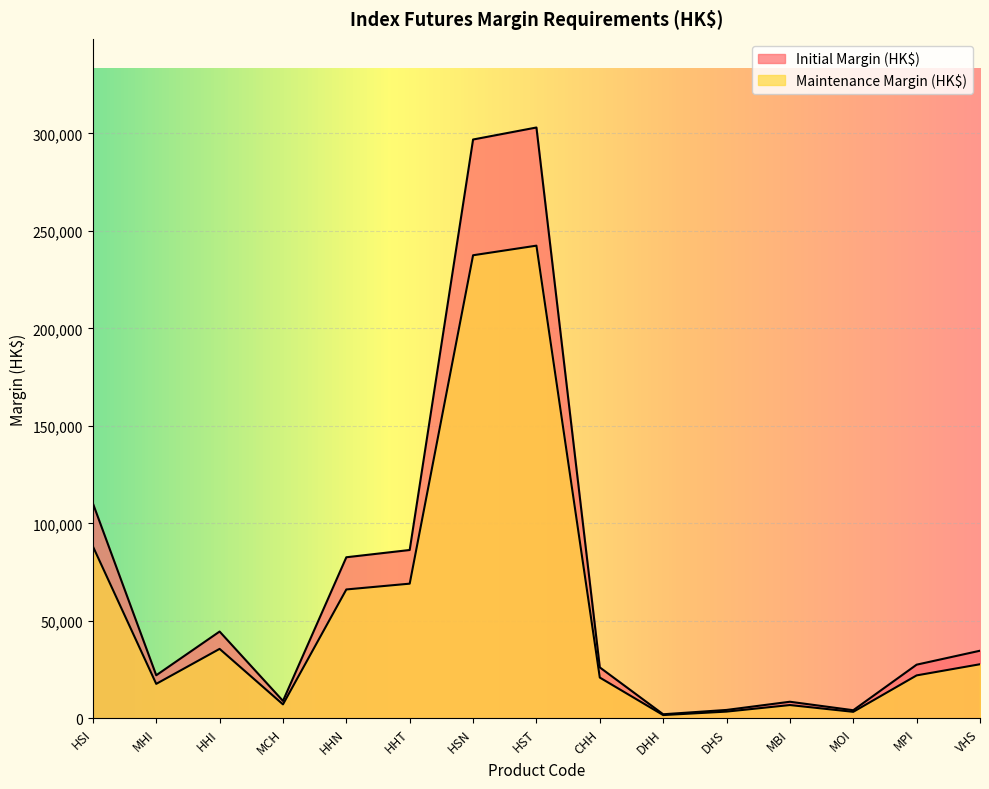

Which label corresponds to the smallest value in the chart?

DHH